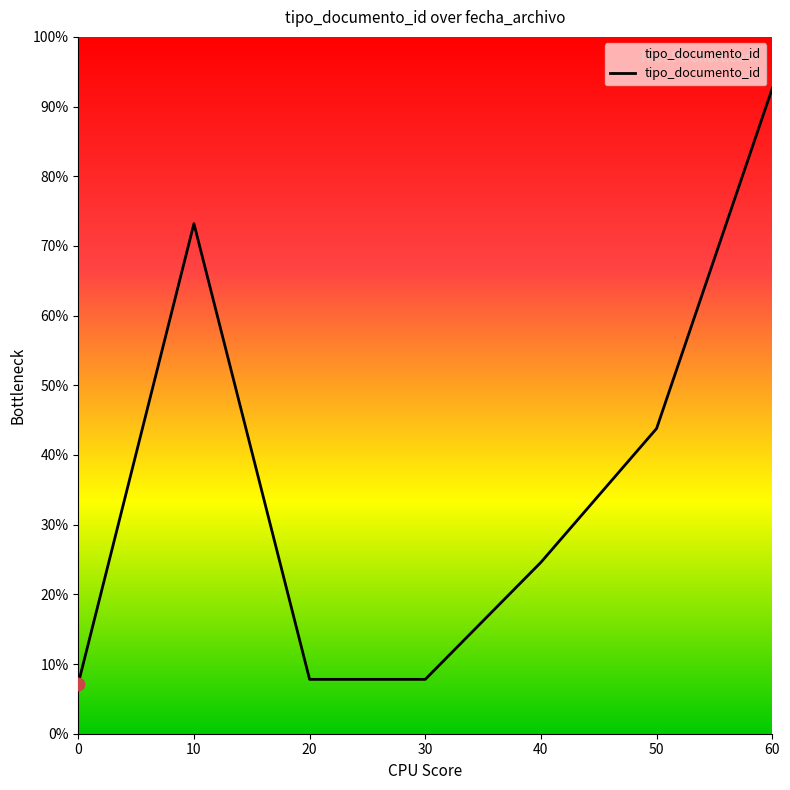

Which has a higher value, 30 or 10?

10